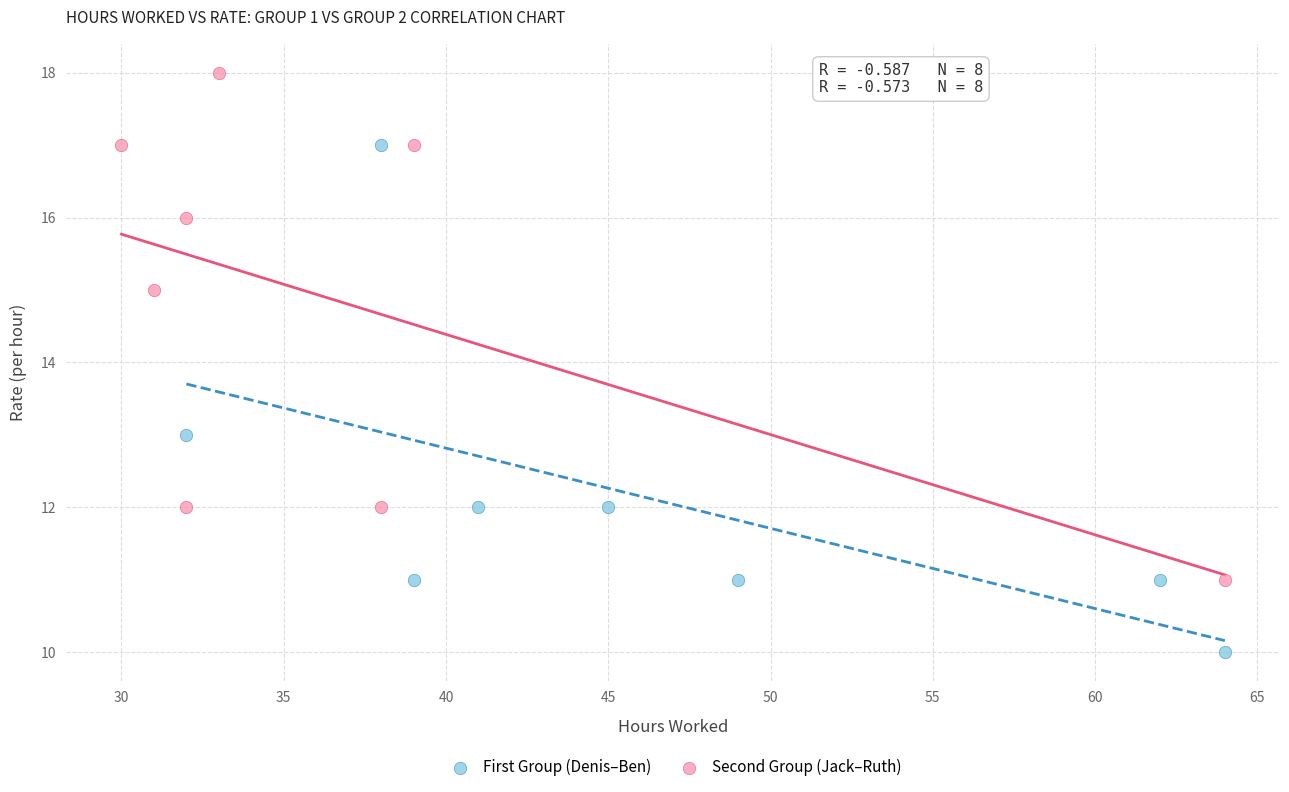

What are all the series names shown in the legend?

First Group (Denis–Ben), Second Group (Jack–Ruth)